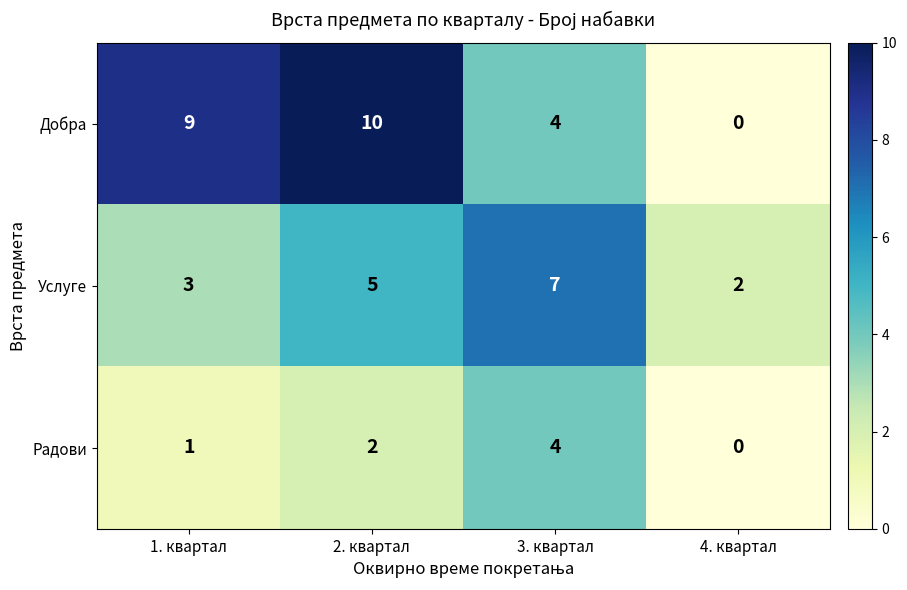

What is the difference between the second highest and minimum values in the Добра series?

9